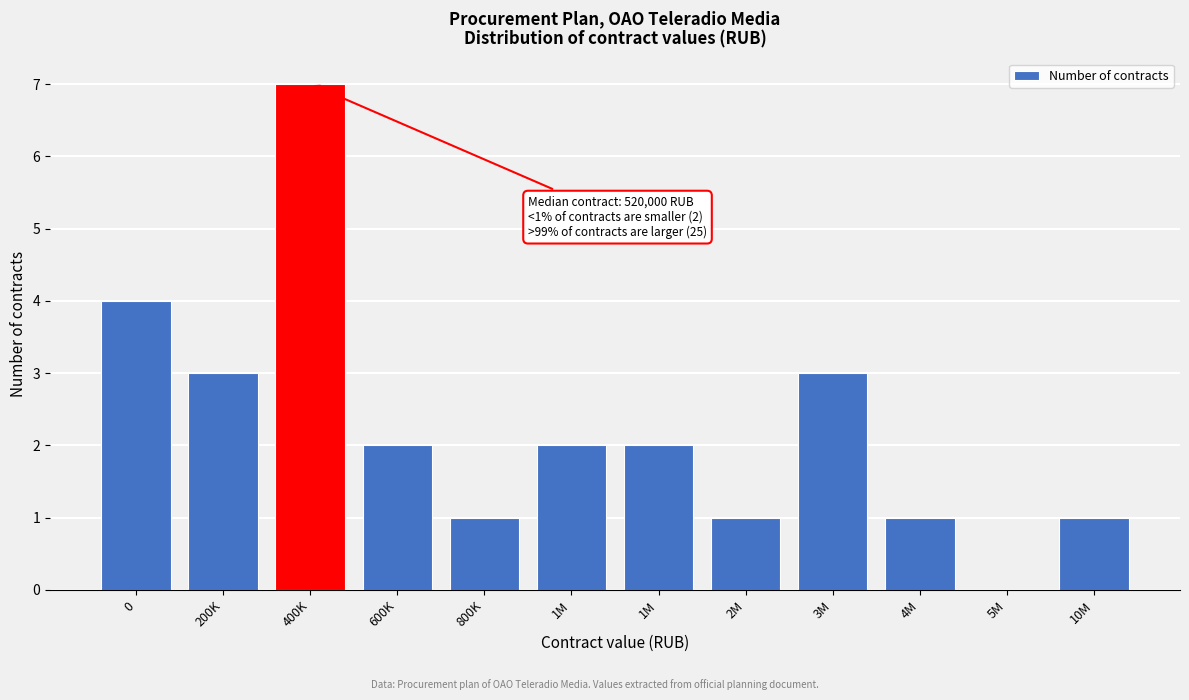

How many categories are shown in the chart?

12